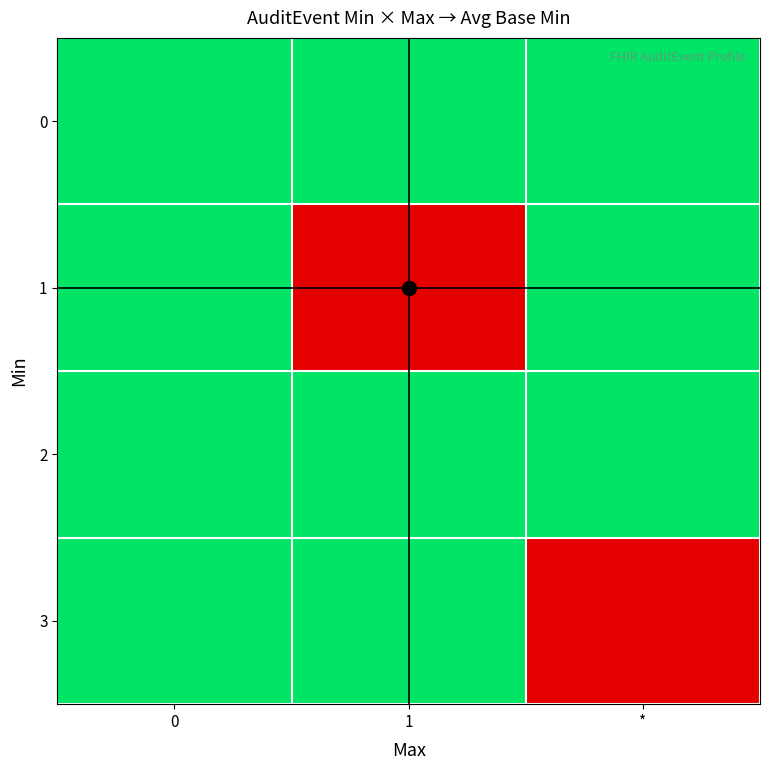

Reading left to right, transcribe all the data shown in this chart.

0: 0=0	1=0	*=0
1: 0=0	1=1	*=0
2: 0=0	1=0	*=0
3: 0=0	1=0	*=1